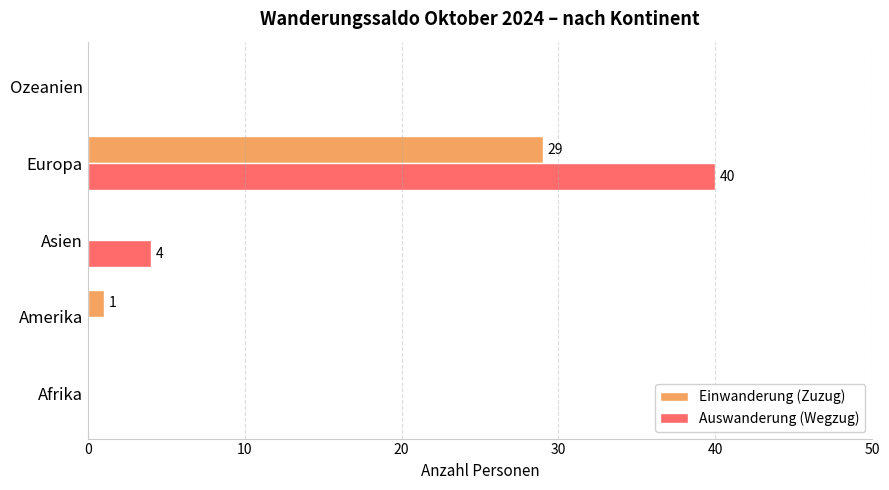

Count the number of data series in this chart.

2